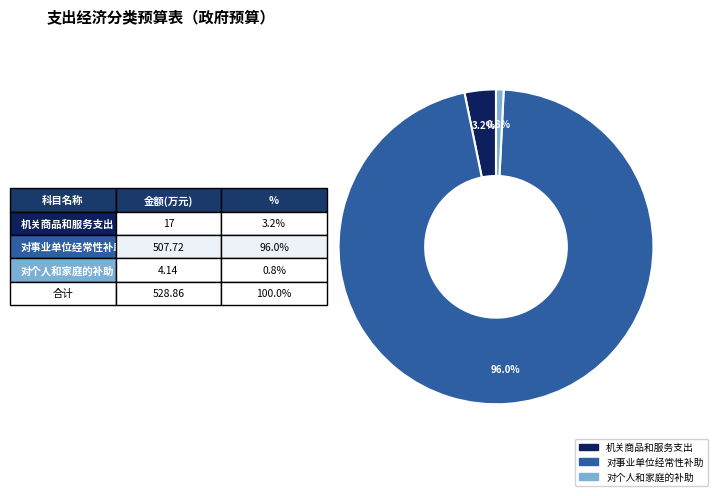

Does any single category account for the majority?

Yes